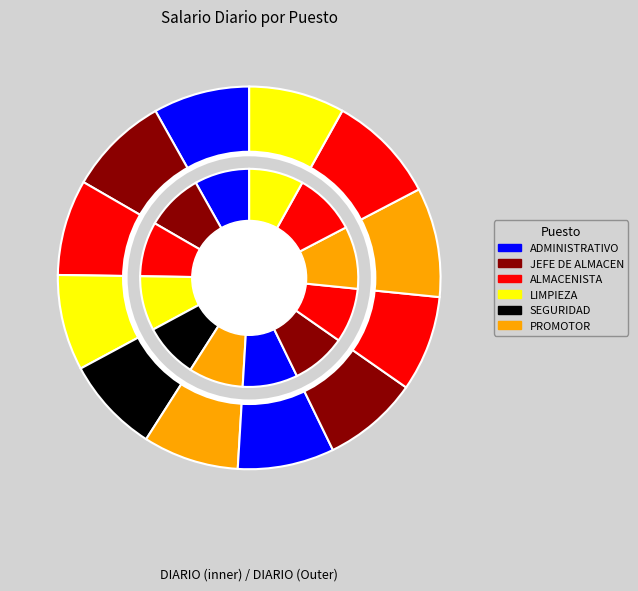

Count the number of slices in the pie.

12